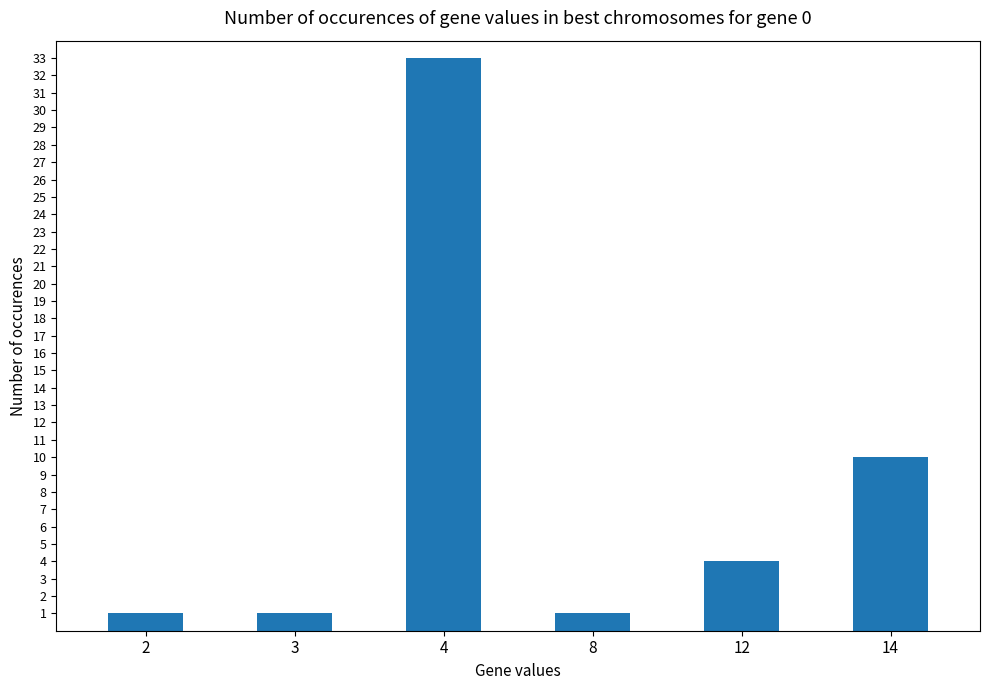

Approximately how many times larger is the value at 8 compared to 3?

1.0